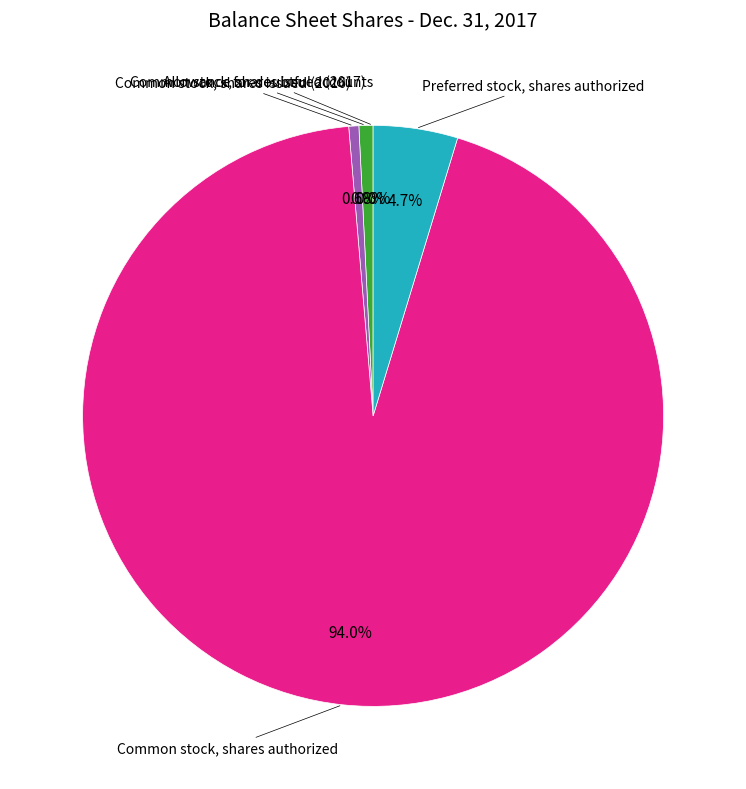

To the nearest percent, what is the difference between the largest and smallest slice percentages?

94%